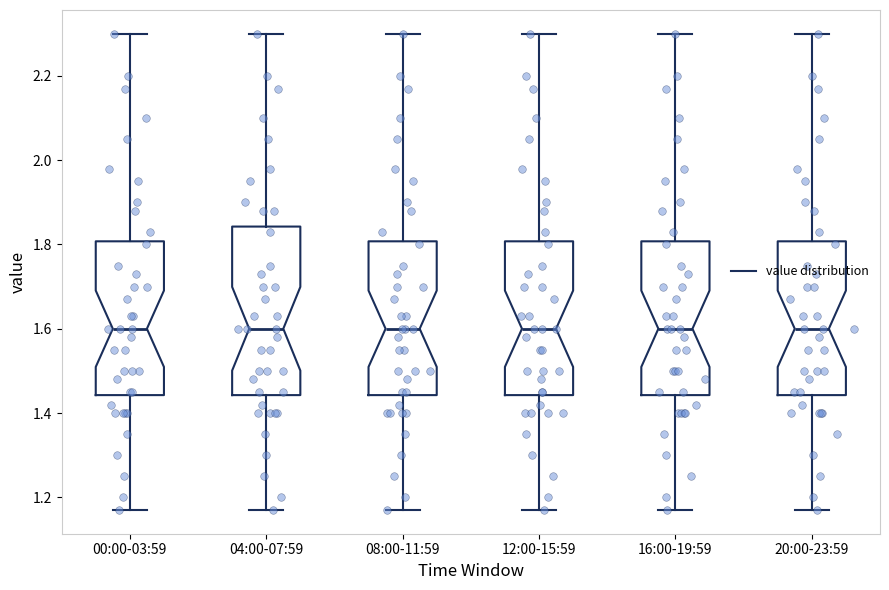

Where is the lower edge of the box for 16:00-19:59 on the y-axis? The values are not printed on the chart, so give them approximately, as read against the axis.

1.44